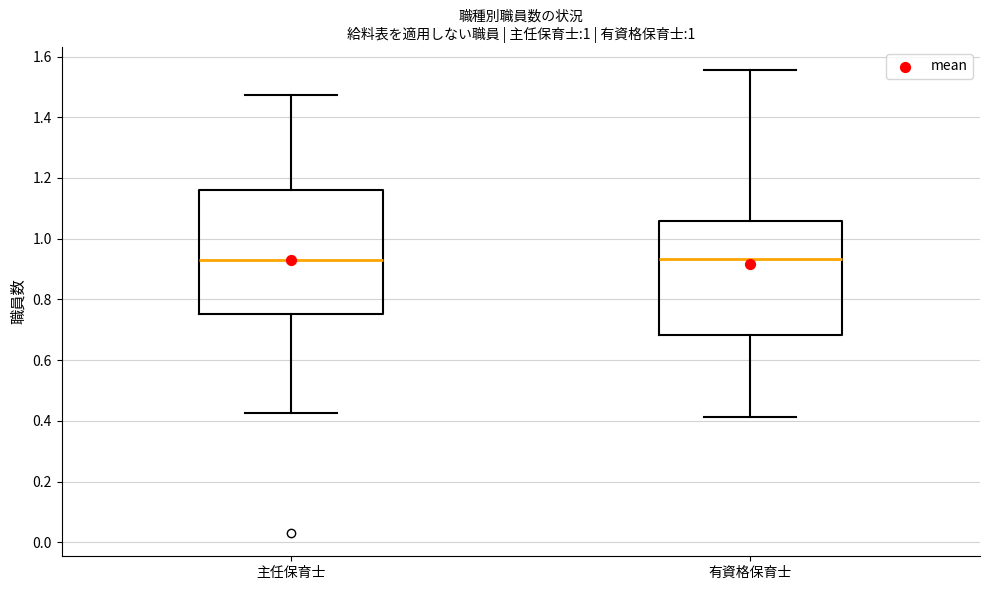

Where is the lower edge of the box for 有資格保育士 on the y-axis? The values are not printed on the chart, so give them approximately, as read against the axis.

0.68